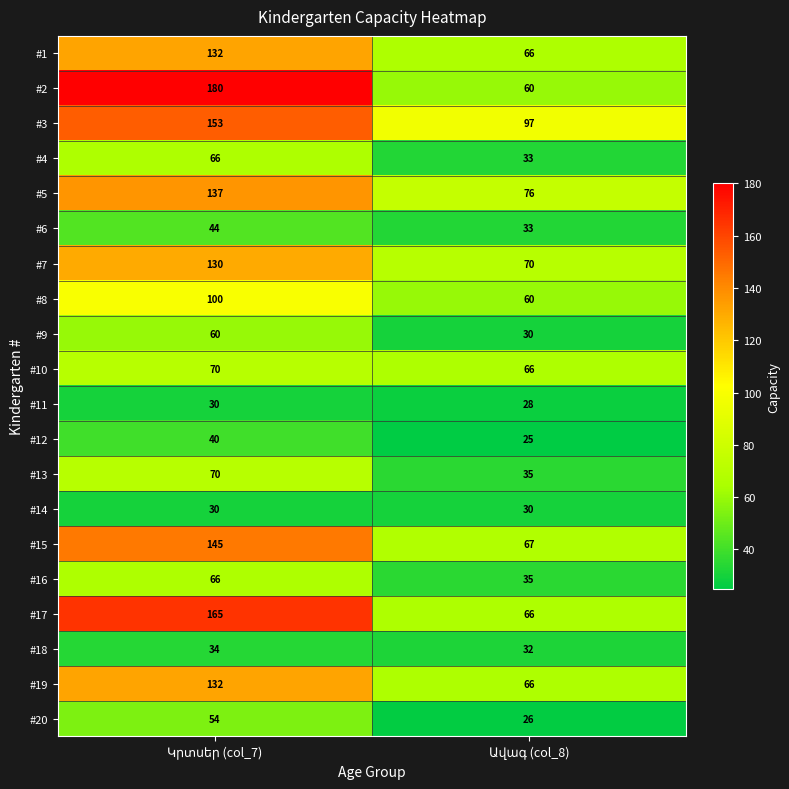

What is the greatest value displayed?

180